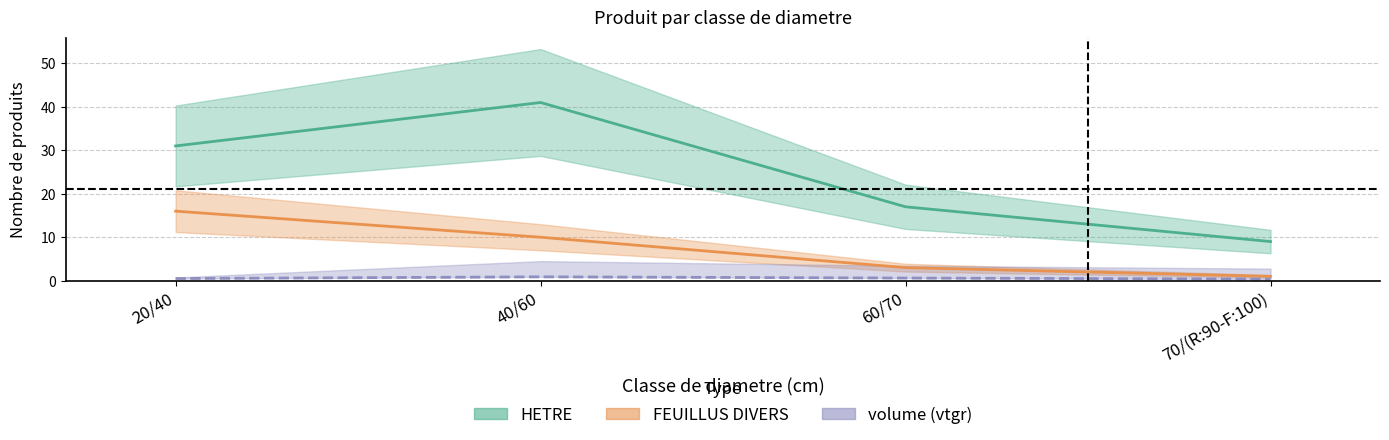

What is the sum of the HETRE values at 70/(R:90-F:100) and 20/40?

40